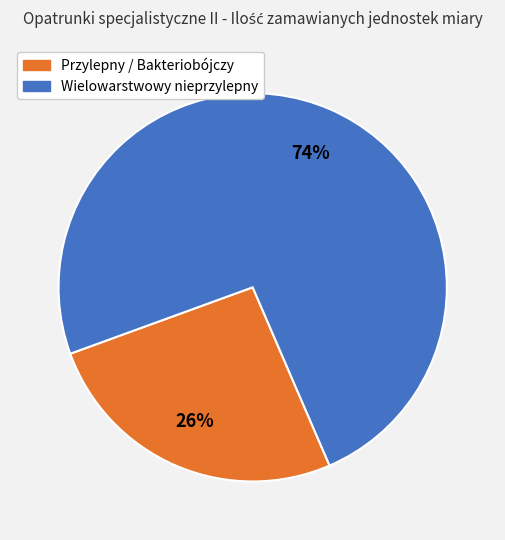

To the nearest percent, what is the difference between the largest and smallest slice percentages?

48%